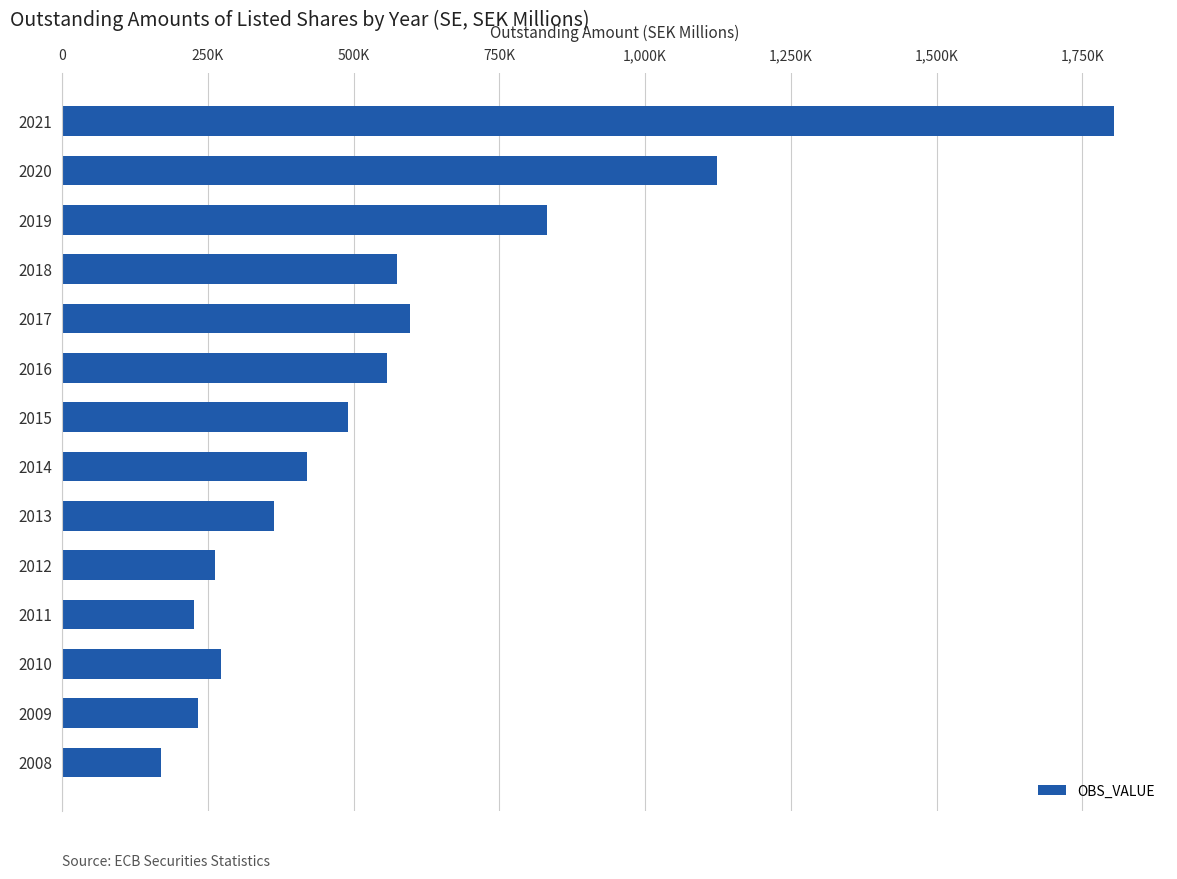

Are the bars horizontal?

Yes